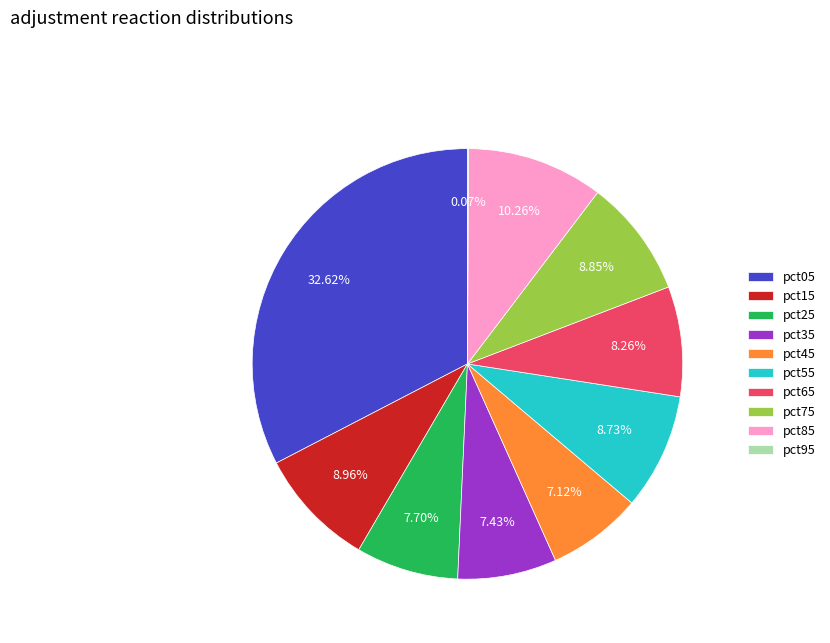

To the nearest percent, what portion does pct55 represent?

9%